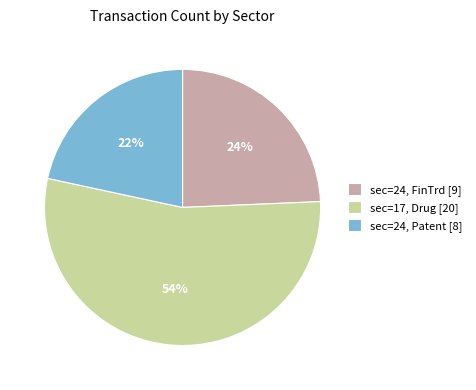

To the nearest percent, what portion does sec=24, Patent [8] represent?

22%